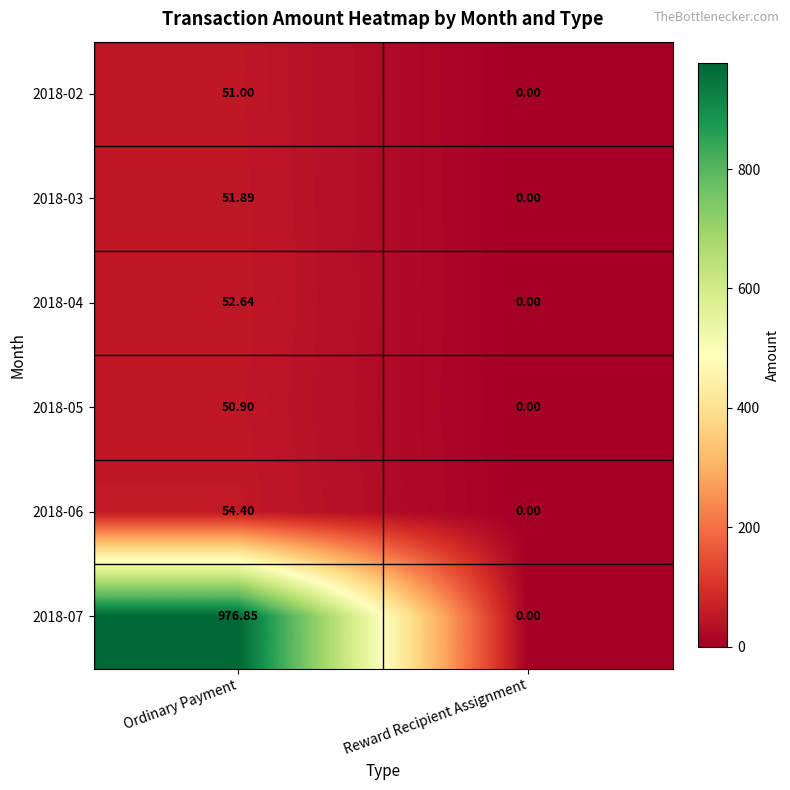

How many positive values does the 2018-06 series have?

1